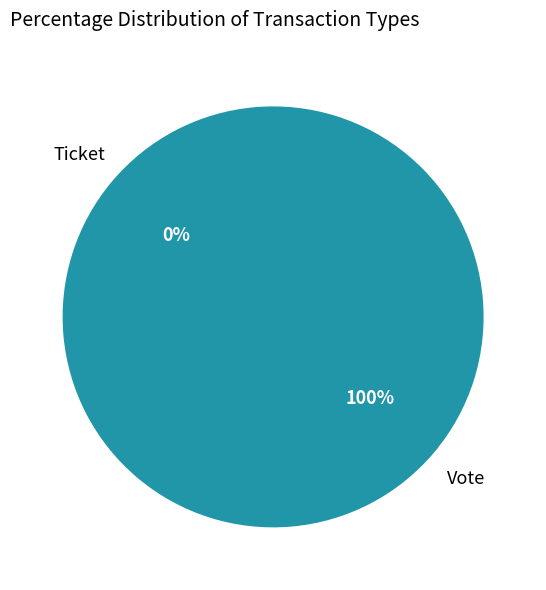

How many segments does this pie chart have?

2